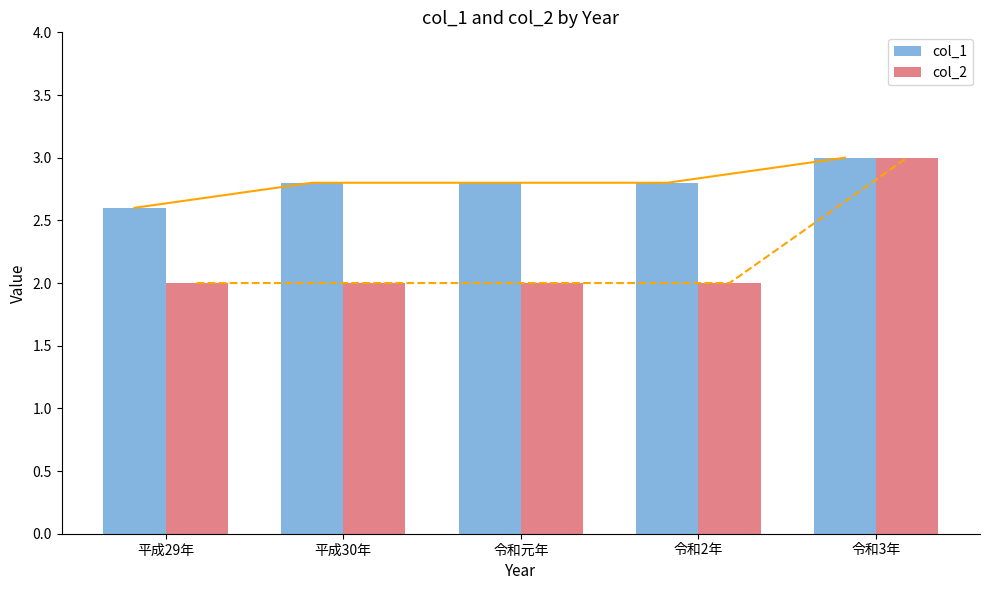

List the series in order of their peak value, highest first.

col_1, col_2